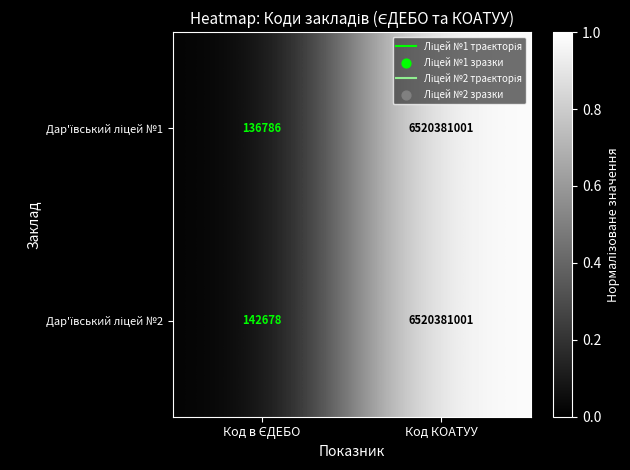

At which category is the sum across all series the highest?

Код КОАТУУ